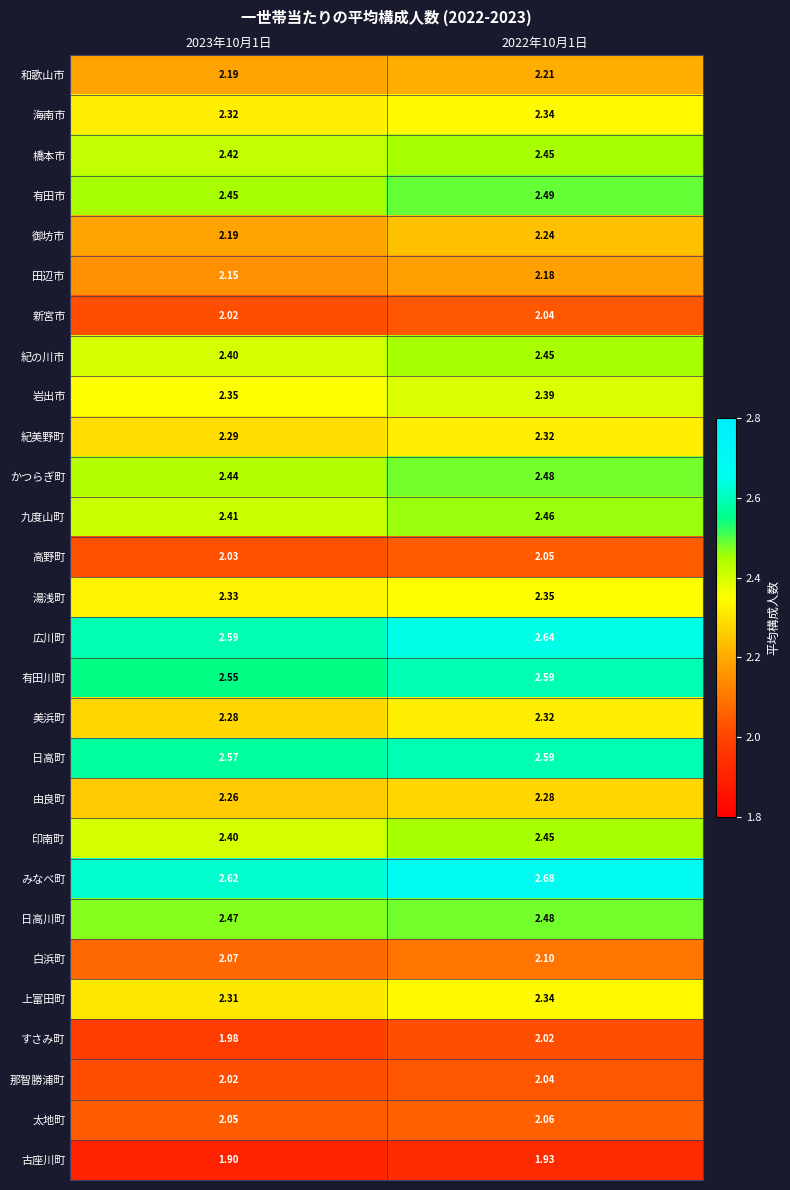

Which series has the largest total across all categories?

みなべ町